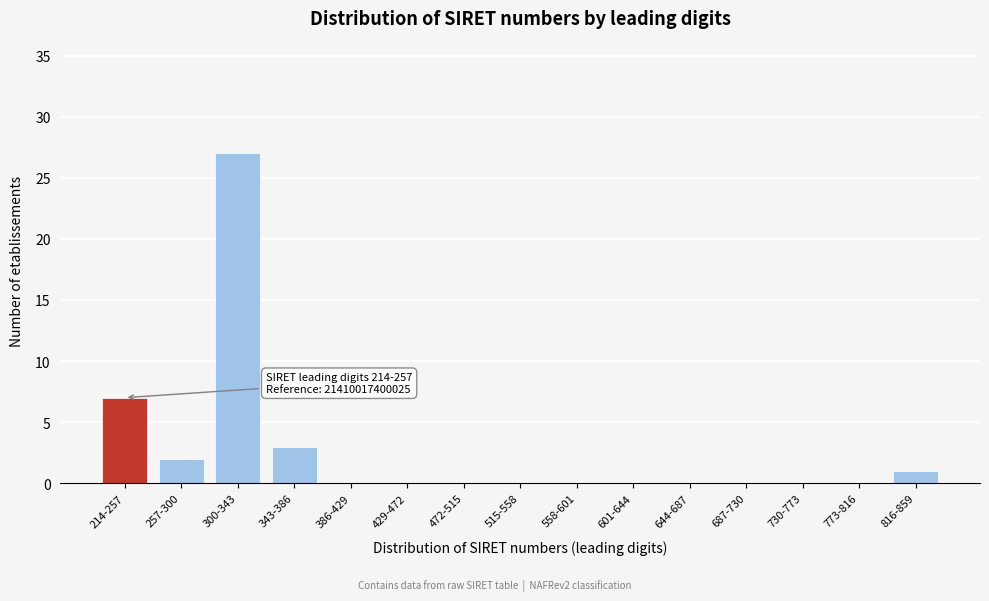

Reading left to right, extract all data points from this chart.

214-257=7	257-300=2	300-343=27	343-386=3	386-429=0	429-472=0	472-515=0	515-558=0	558-601=0	601-644=0	644-687=0	687-730=0	730-773=0	773-816=0	816-859=1